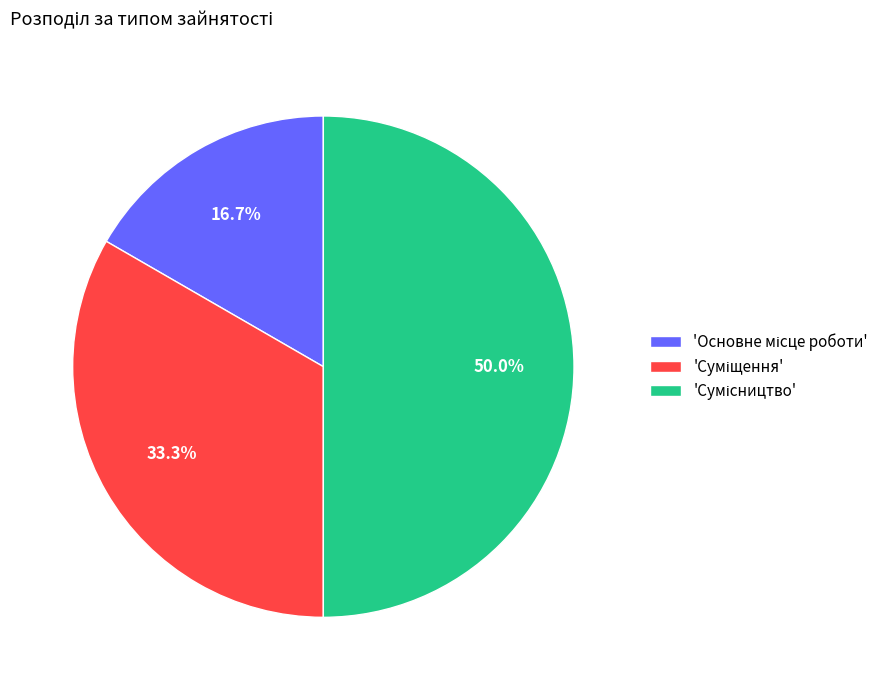

How many segments does this pie chart have?

3